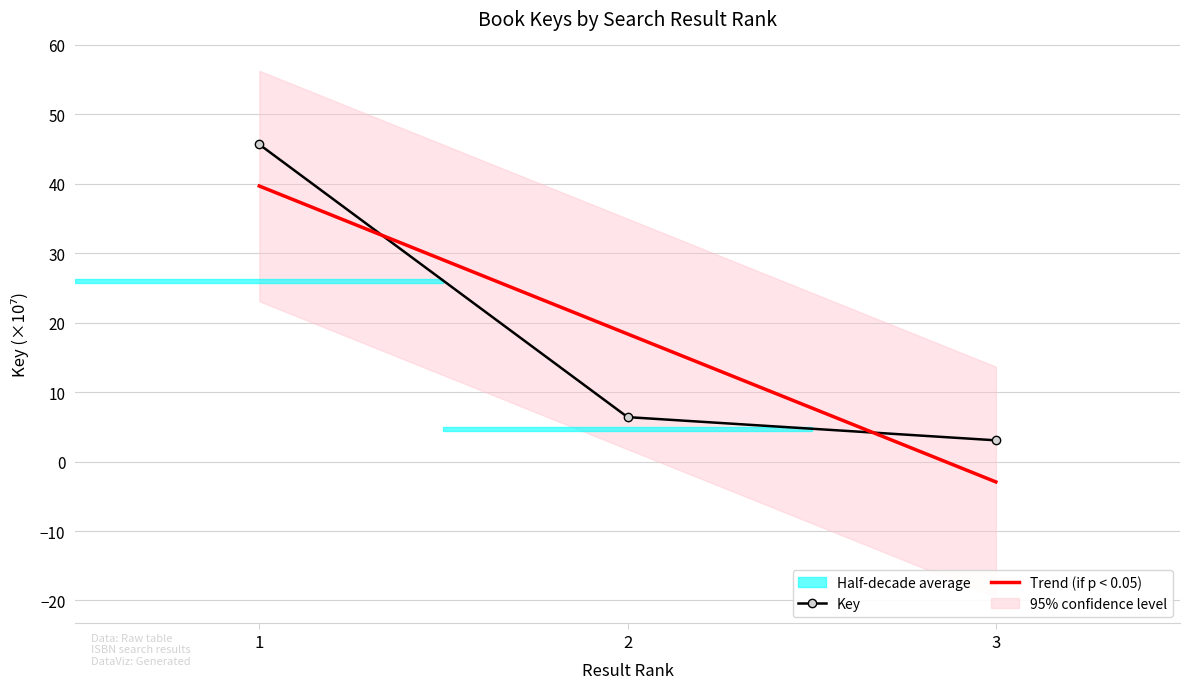

Which has a higher value, 3 or 1?

1